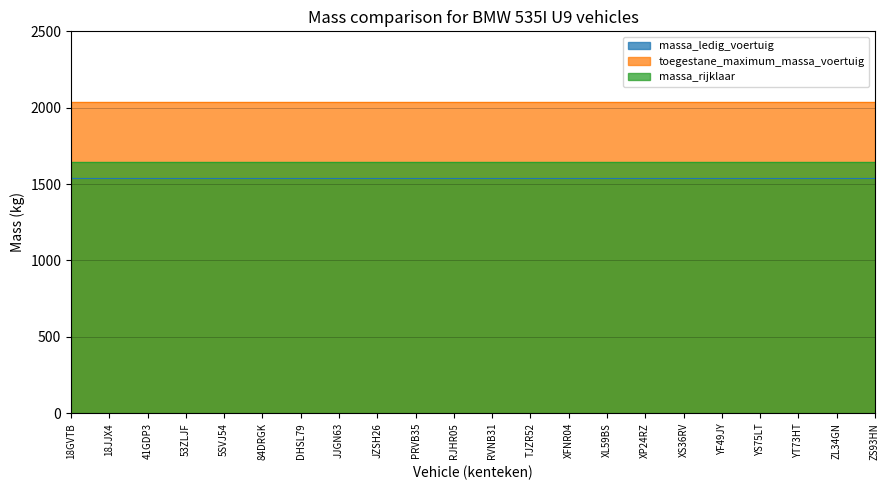

What is the label of the 14th point from the left?

XFNR04